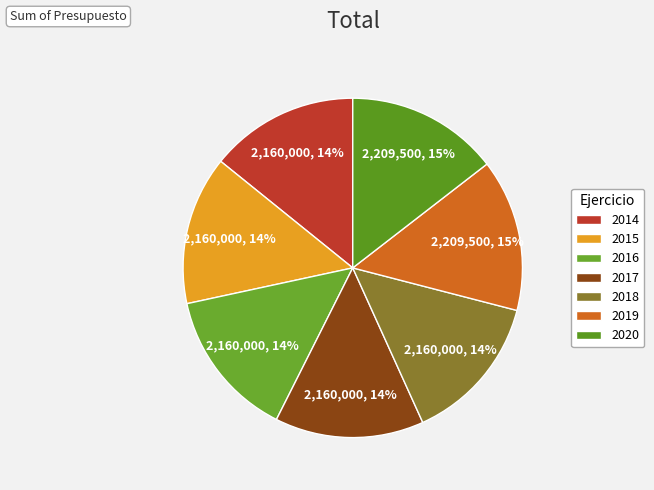

Is there a majority slice in this chart?

No